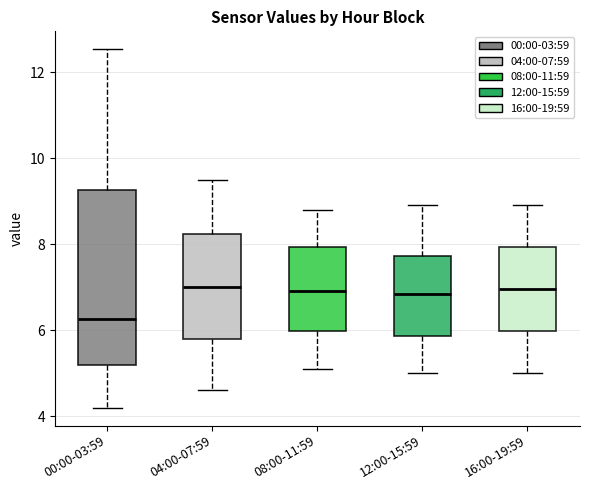

Which box has the lowest median line?

00:00-03:59